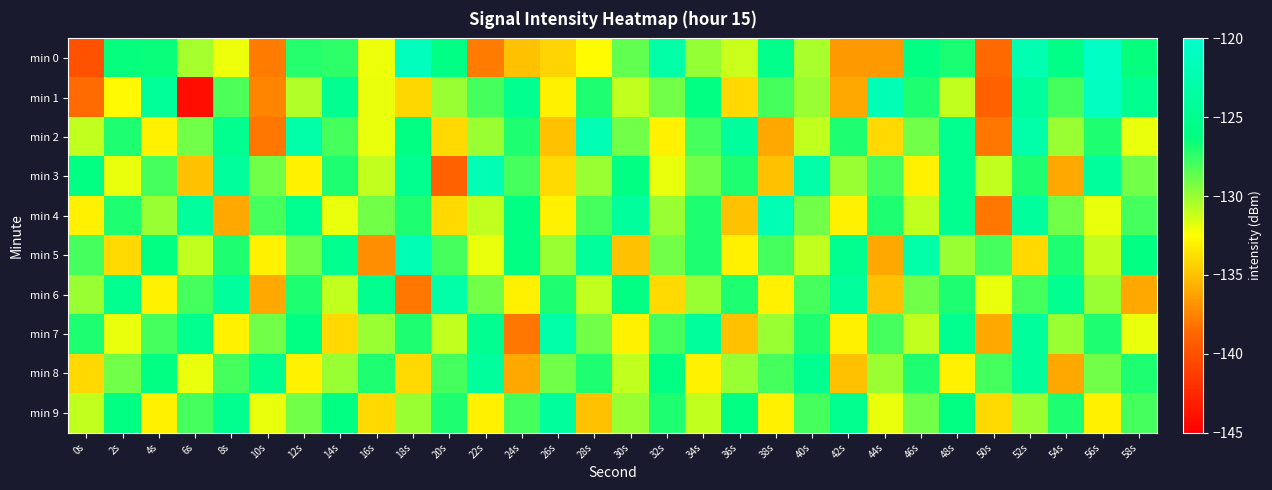

Between 16s and 50s, which series saw the biggest shift?

min 4